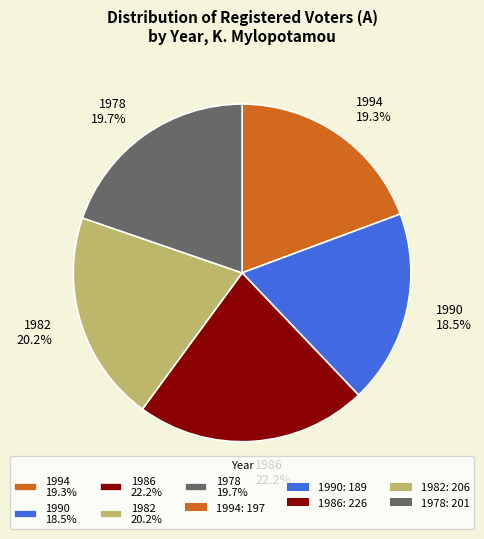

How much of the chart is everything except 1982?

79.8%